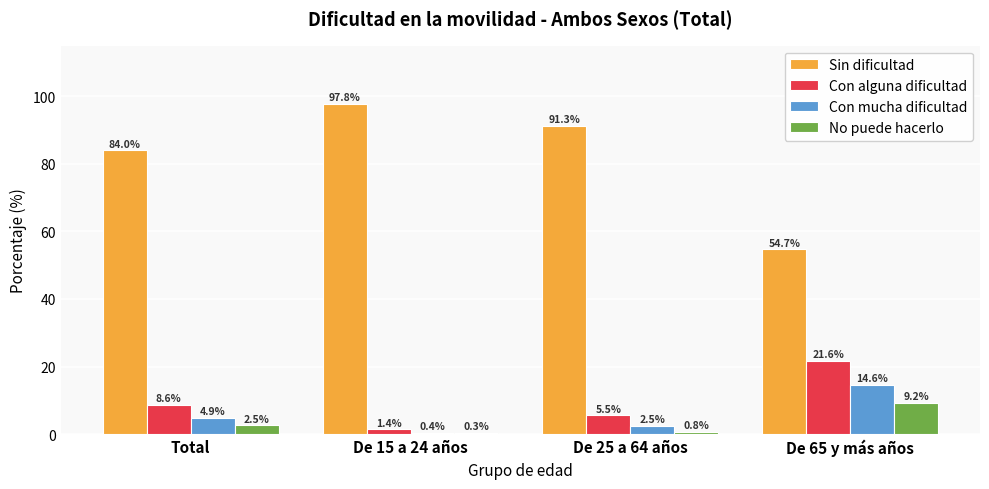

What is the total value across all series at De 65 y más años?

100.0